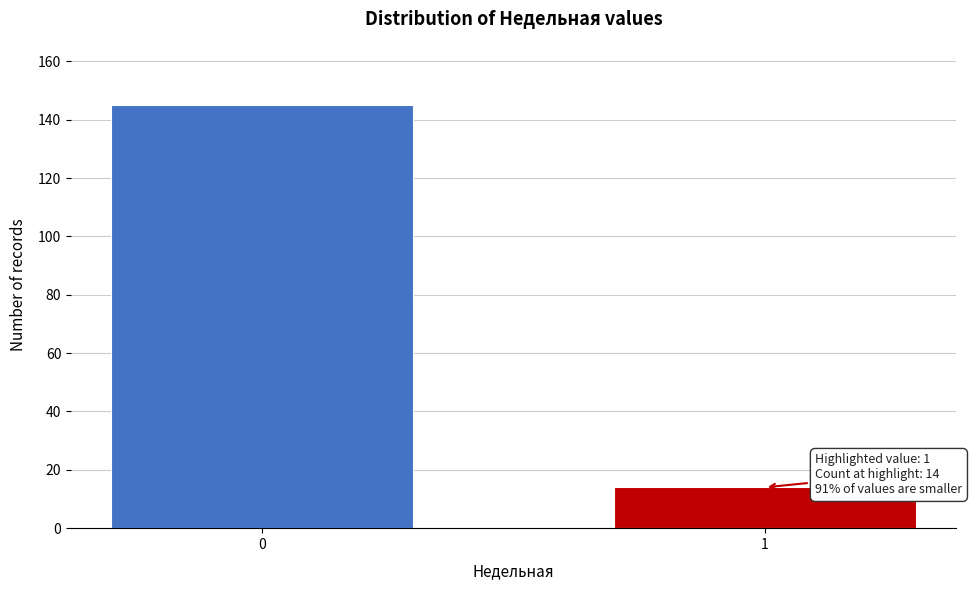

Reading left to right, what are all the values shown in this chart?

0=145	1=14